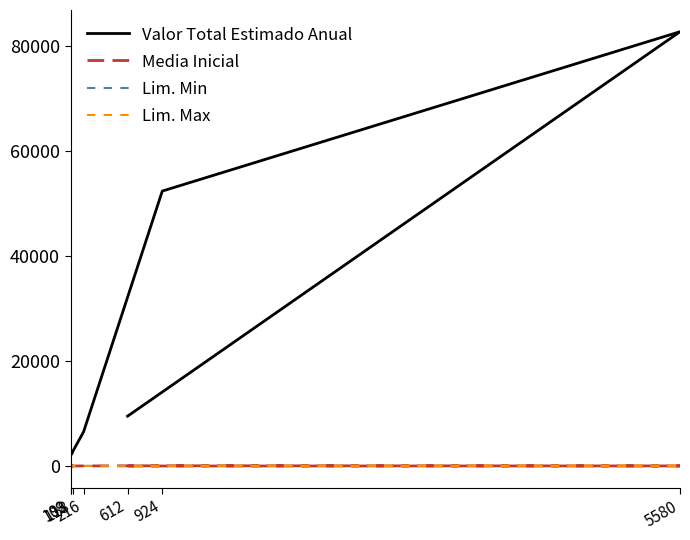

How many data points in Lim. Max are above 32?

5